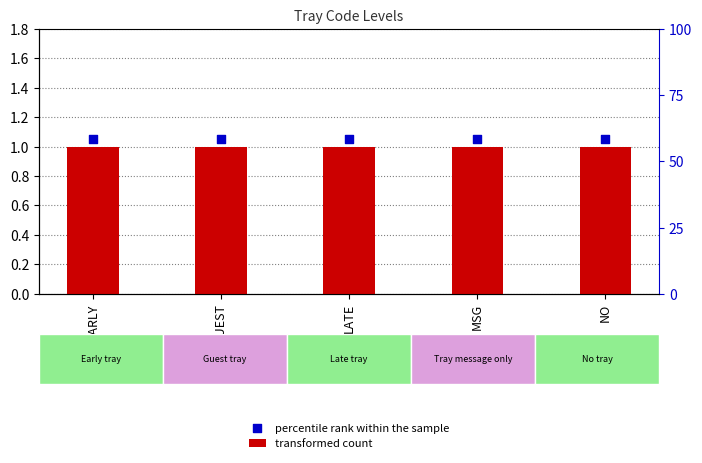

Is the value of transformed count at EARLY greater than the value of percentile rank within the sample at LATE?

No